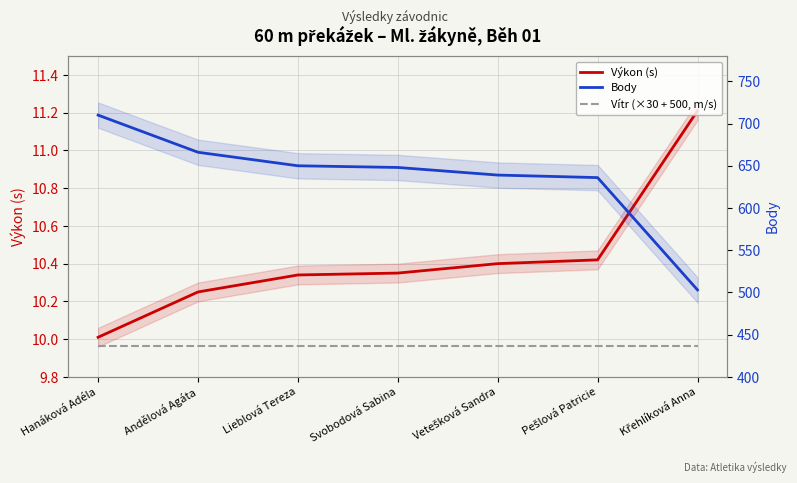

Reading left to right, list all the values displayed in this chart.

Výkon (s): Hanáková Adéla=10.0	Andělová Agáta=10.2	Lieblová Tereza=10.3	Svobodová Sabina=10.3	Vetešková Sandra=10.4	Pešlová Patricie=10.4	Křehlíková Anna=11.2
Body: Hanáková Adéla=710.0	Andělová Agáta=666.0	Lieblová Tereza=650.0	Svobodová Sabina=648.0	Vetešková Sandra=639.0	Pešlová Patricie=636.0	Křehlíková Anna=503.0
Vítr (×30 + 500, m/s): Hanáková Adéla=437.0	Andělová Agáta=437.0	Lieblová Tereza=437.0	Svobodová Sabina=437.0	Vetešková Sandra=437.0	Pešlová Patricie=437.0	Křehlíková Anna=437.0